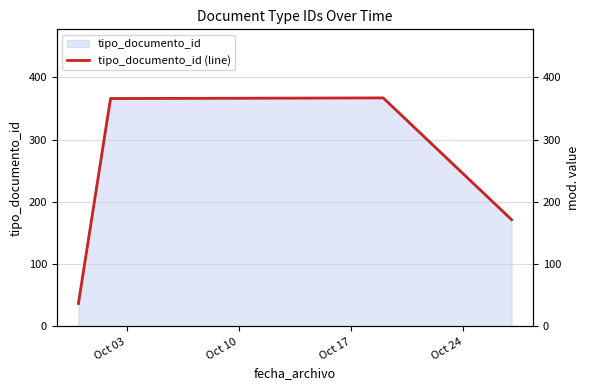

Does the chart have visible grid lines?

Yes